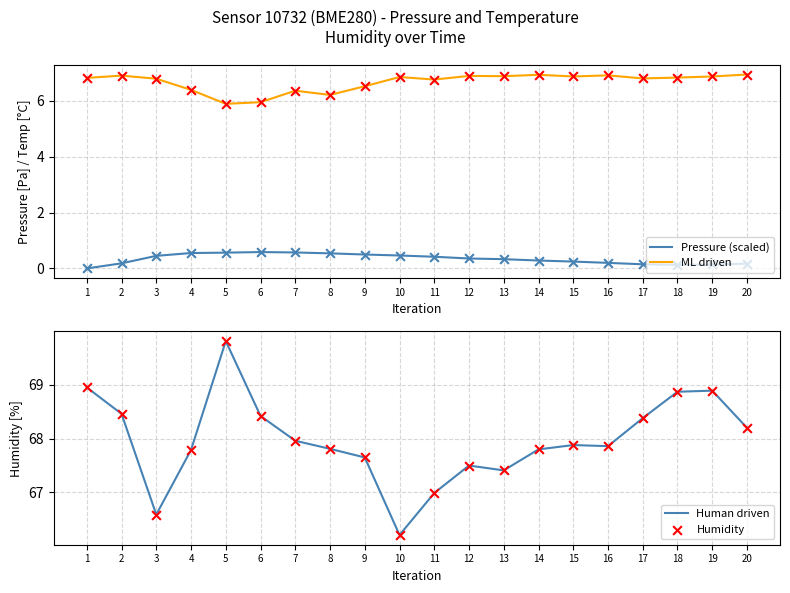

At how many categories does at least one series exceed 35?

20